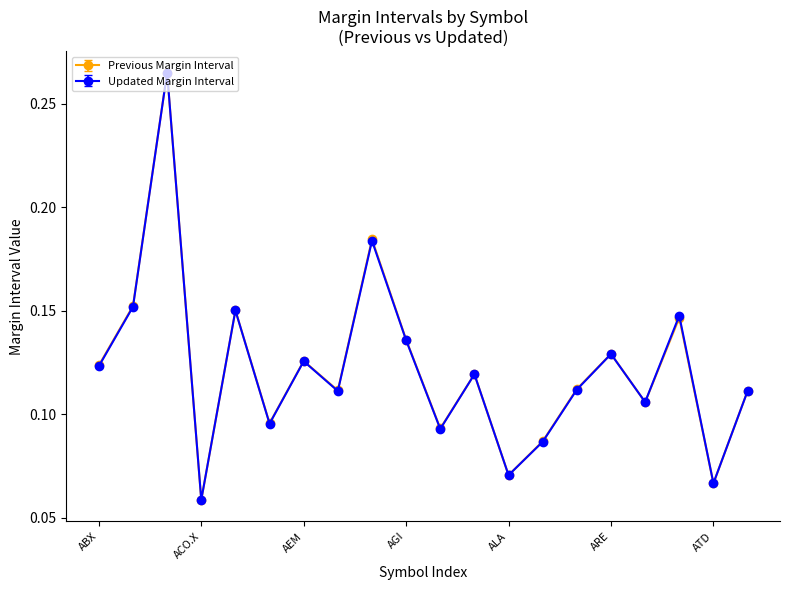

In Previous Margin Interval, how many points are higher than both neighbors (excluding endpoints)?

7